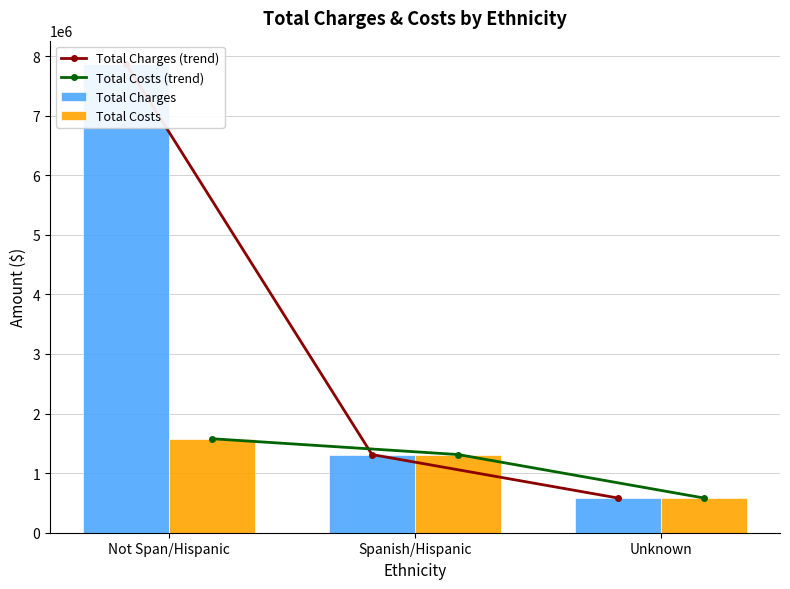

Which label corresponds to the smallest value in the chart?

Unknown